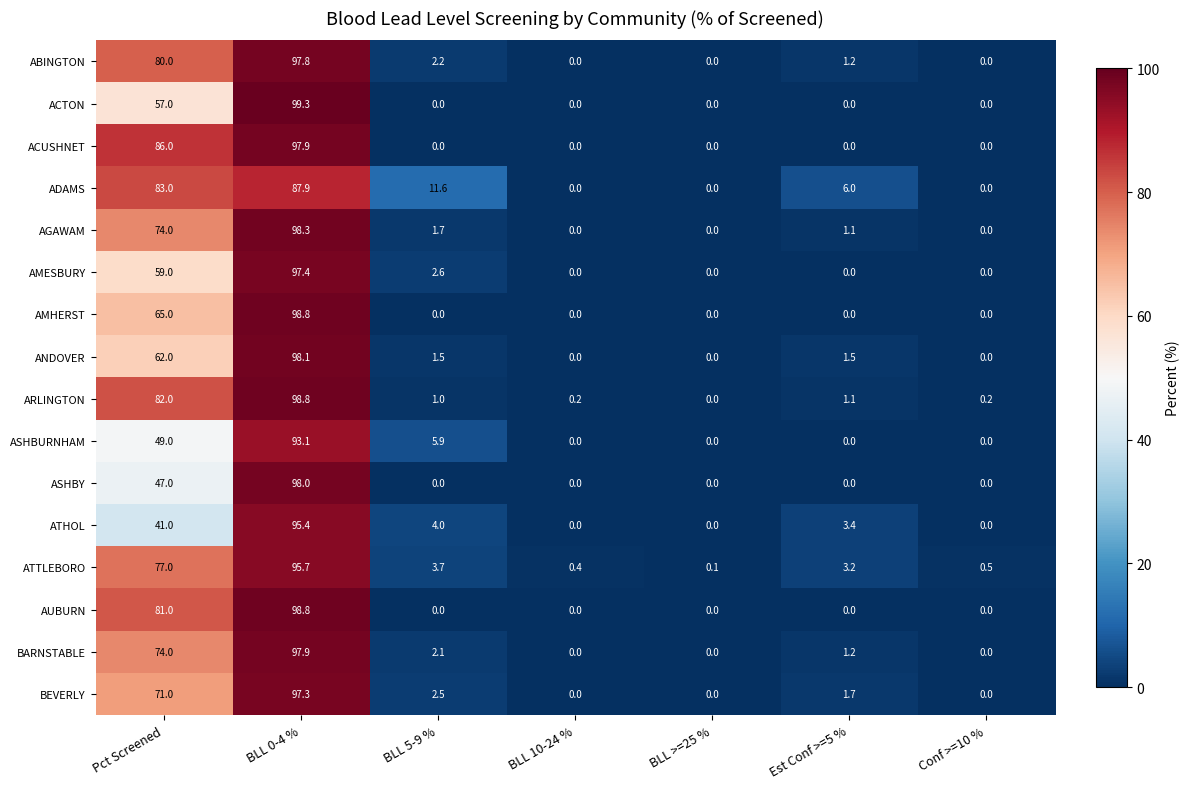

What is the sum of all BARNSTABLE values?

175.2